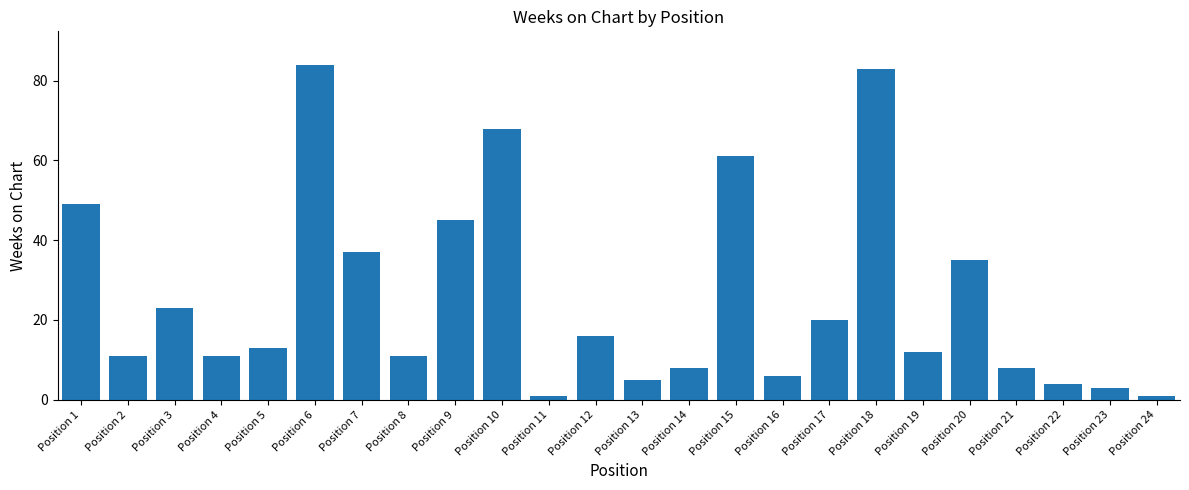

What is the average value?

26